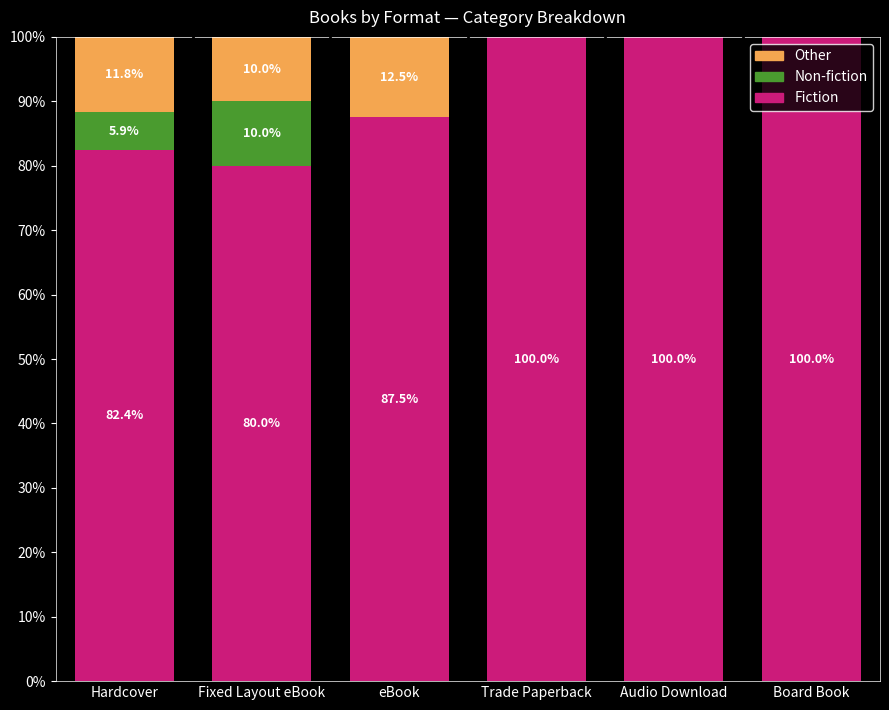

At which category is the sum across all series the highest?

Hardcover